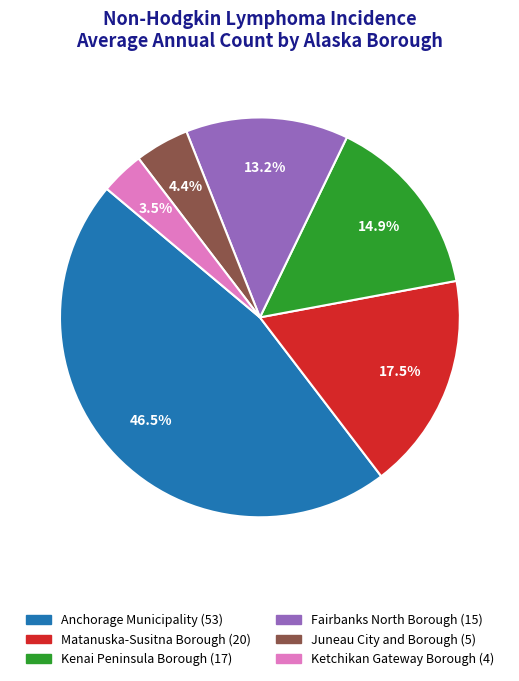

What portion of the pie excludes Fairbanks North Borough?

86.8%